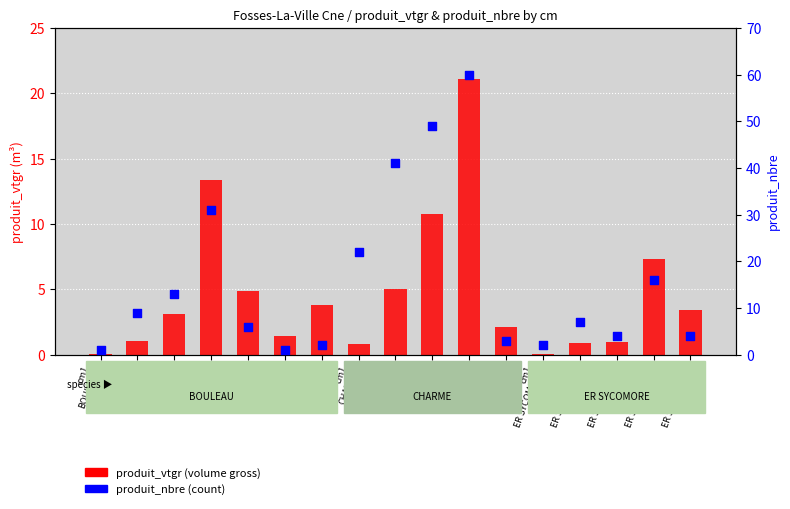

Which series reaches the maximum Y coordinate?

produit_nbre (count)